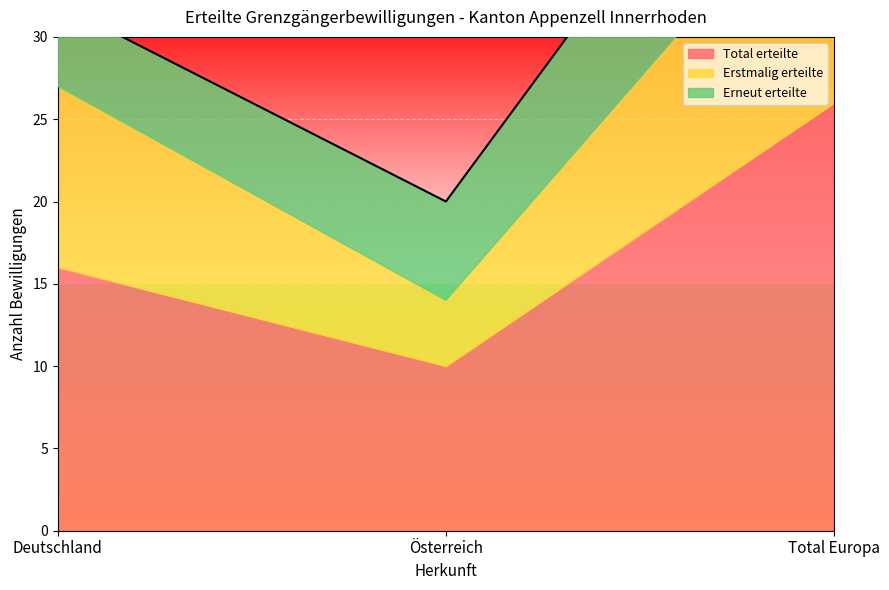

At Deutschland, list the series in order from largest to smallest.

Total erteilte, Erstmalig erteilte, Erneut erteilte